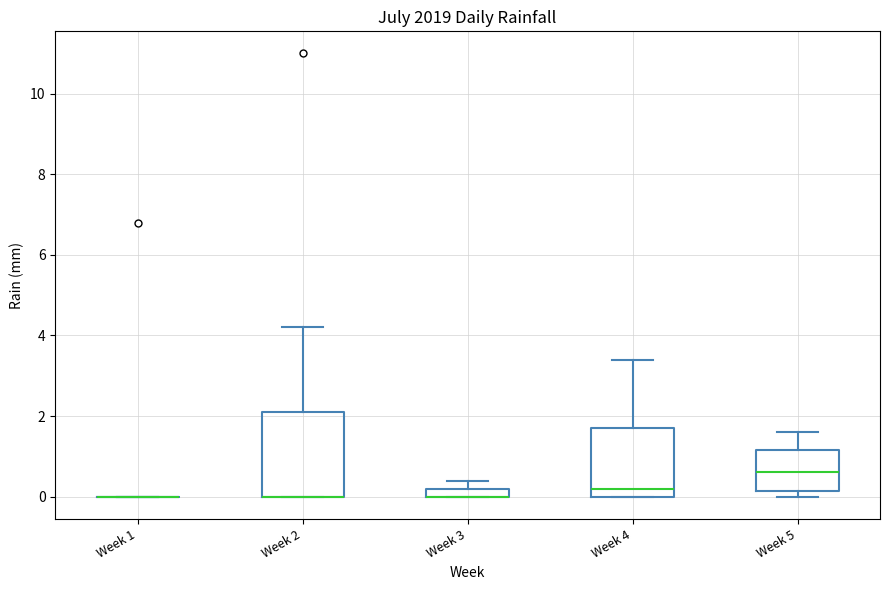

Where is the upper edge of the box for Week 4 on the y-axis? The values are not printed on the chart, so give them approximately, as read against the axis.

1.8